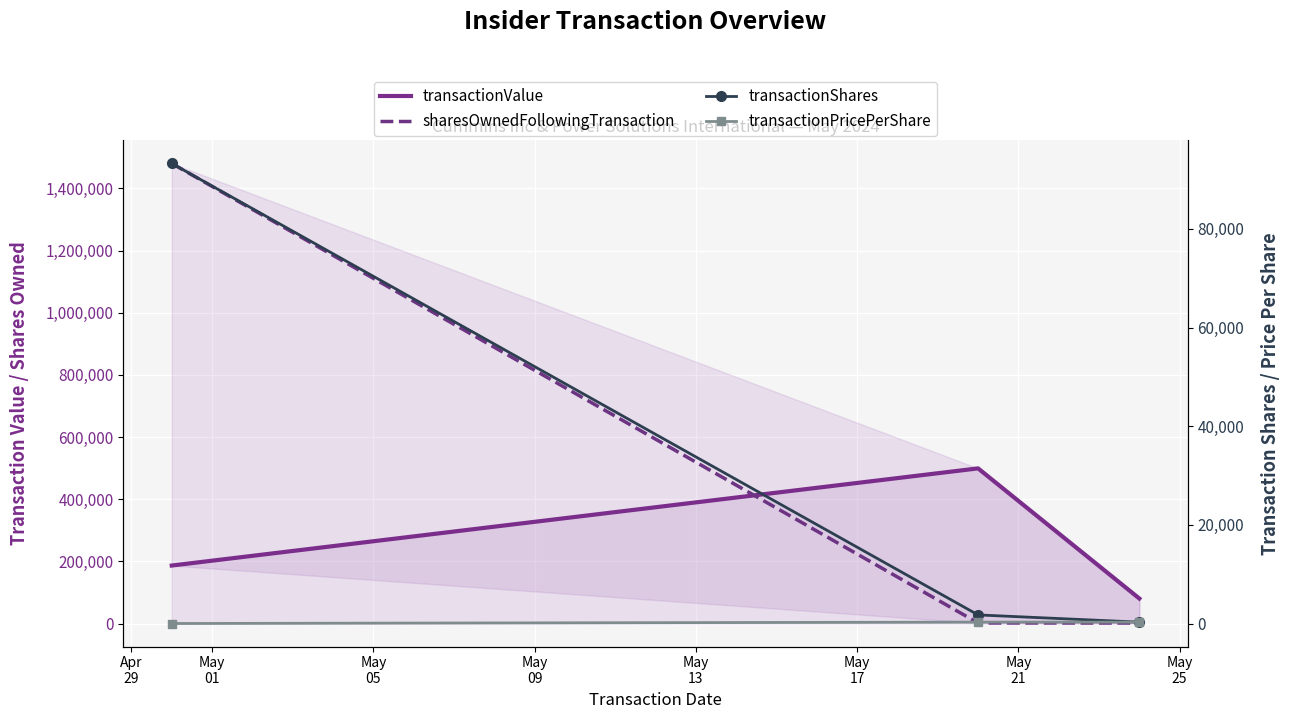

How many lines are shown in the chart?

4